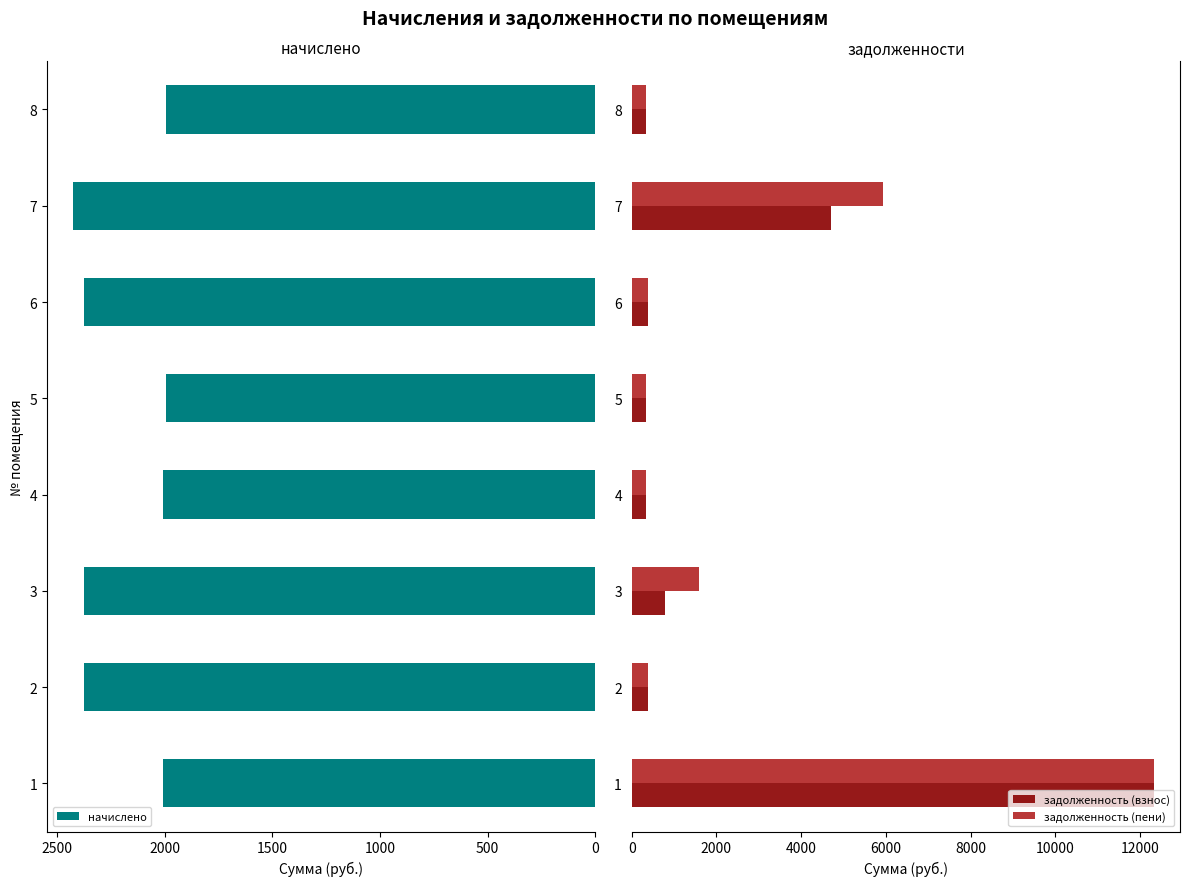

What is the highest value of the начислено series?

2425.4